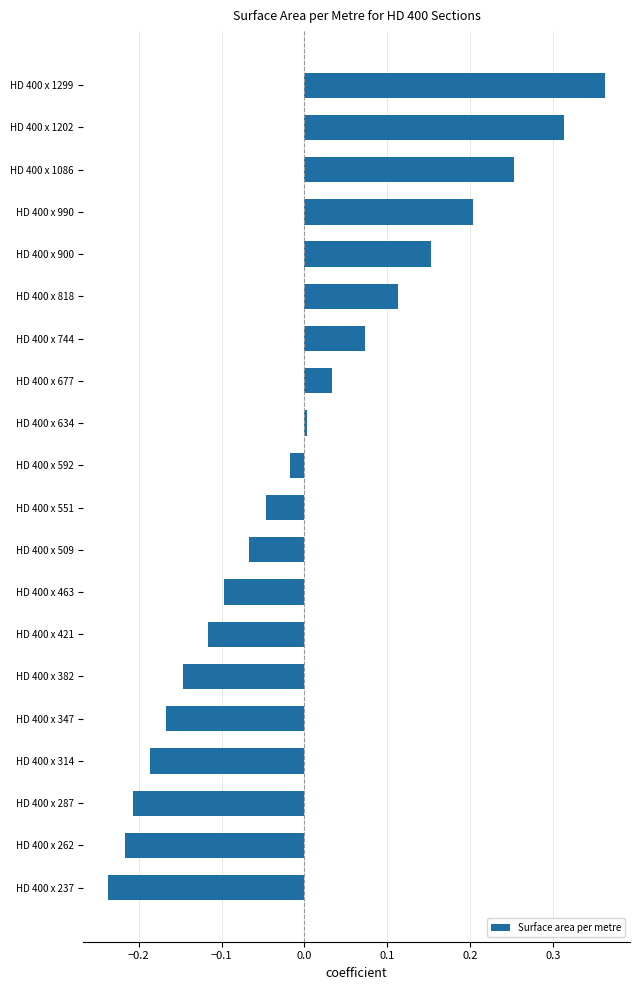

Is it true that the value at HD 400 x 509 is -0.0?

False